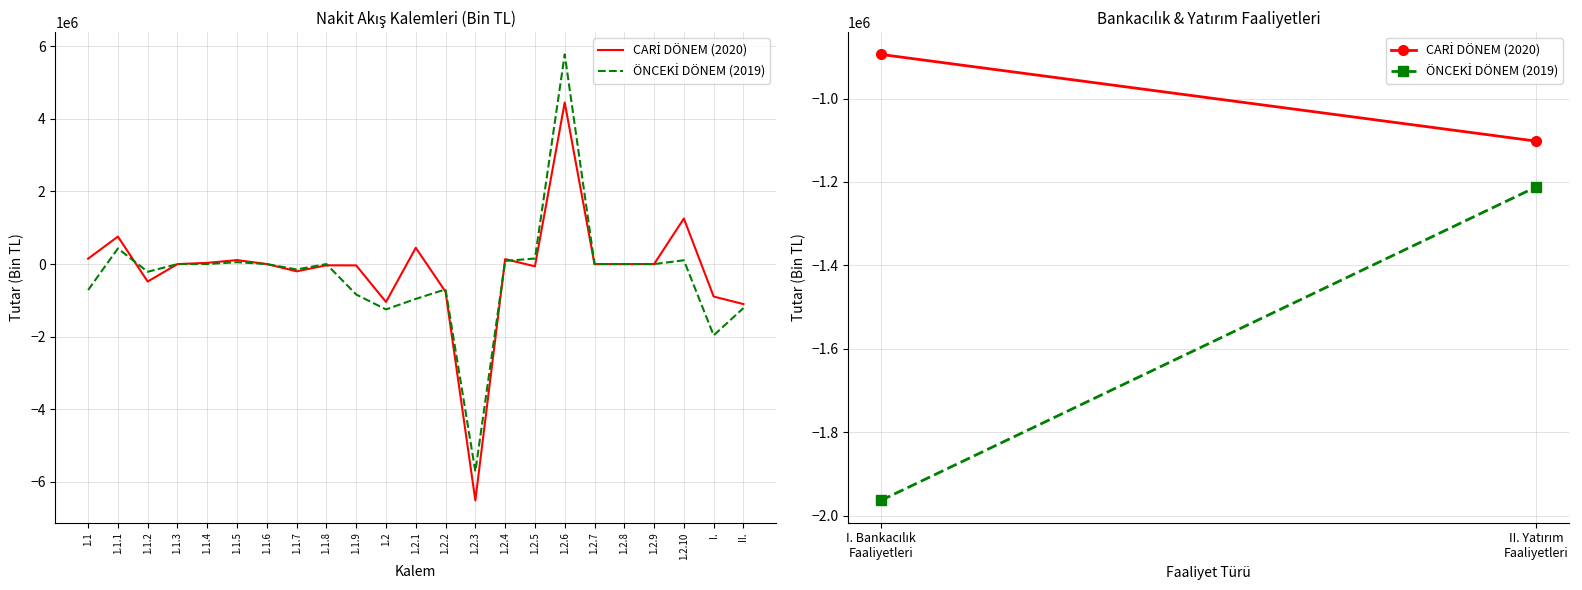

What is the smallest value displayed?

-6510476